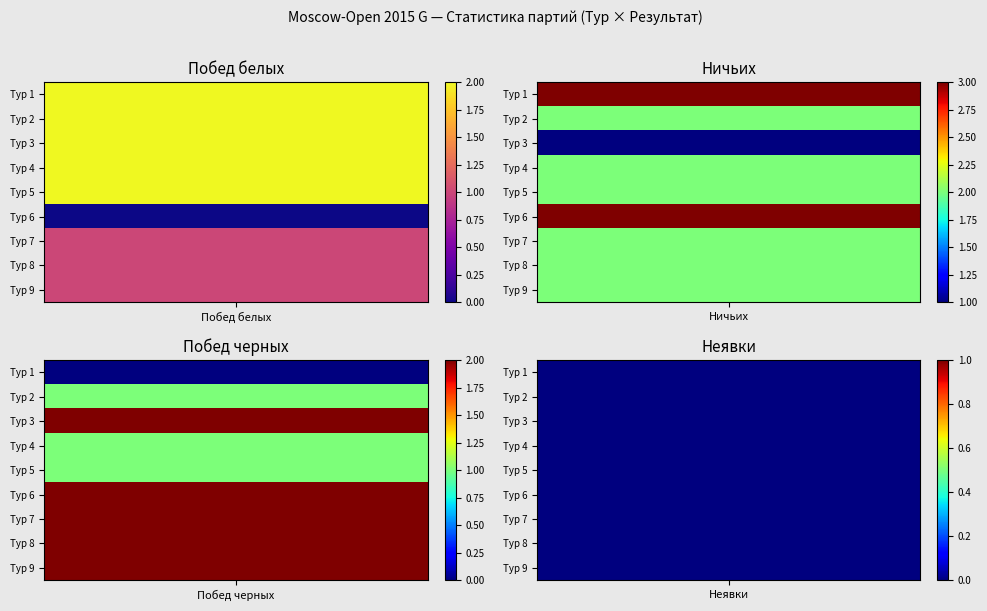

What is the difference between the highest and lowest values at Побед черных?

2